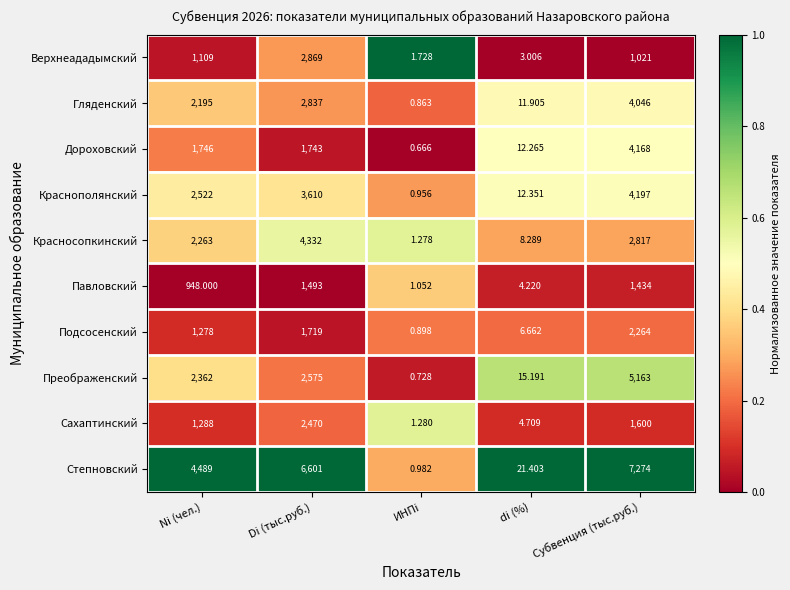

Which series has the largest range (max minus min)?

Степновский